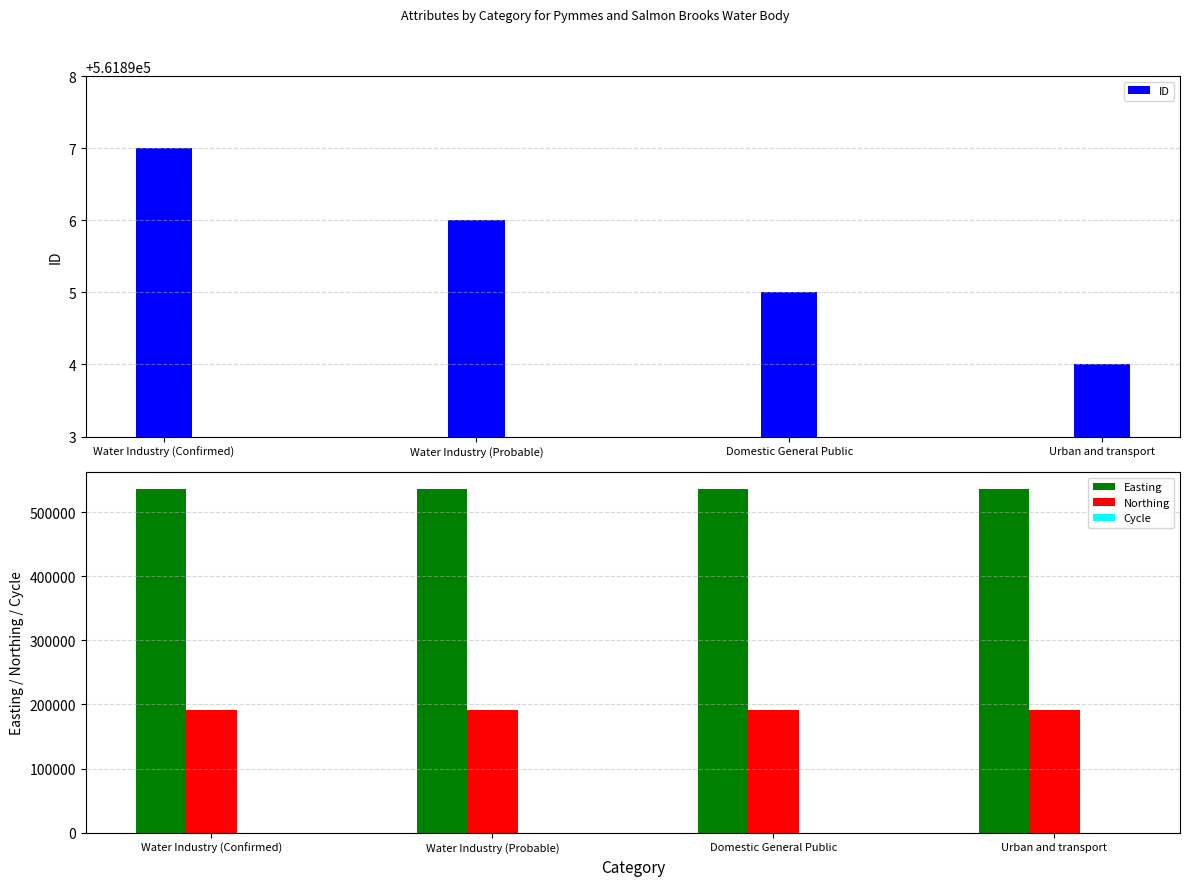

What is the average value of the Cycle series?

3